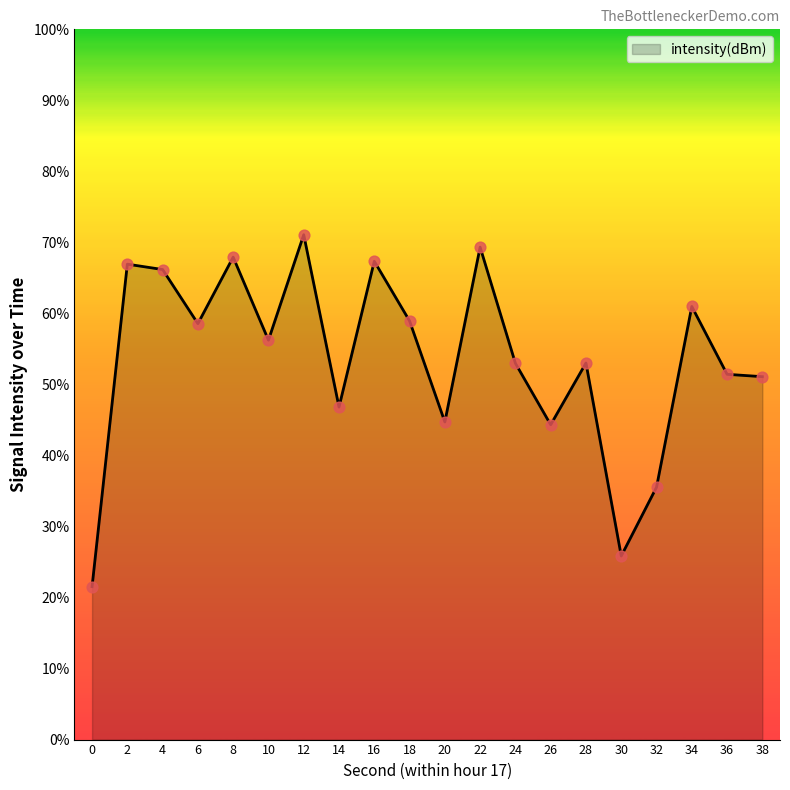

What is the change in value from 12 to 18?

-12.1